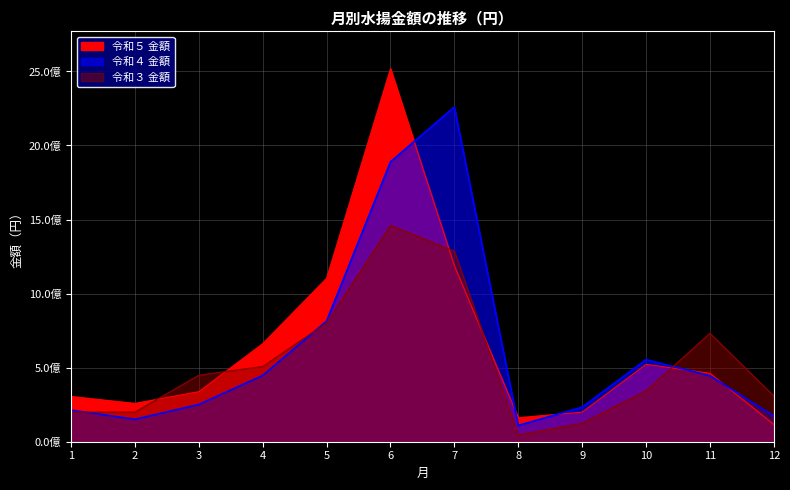

Which series ends up on top after the final intersection of 令和３ 金額 and 令和４ 金額?

令和３ 金額